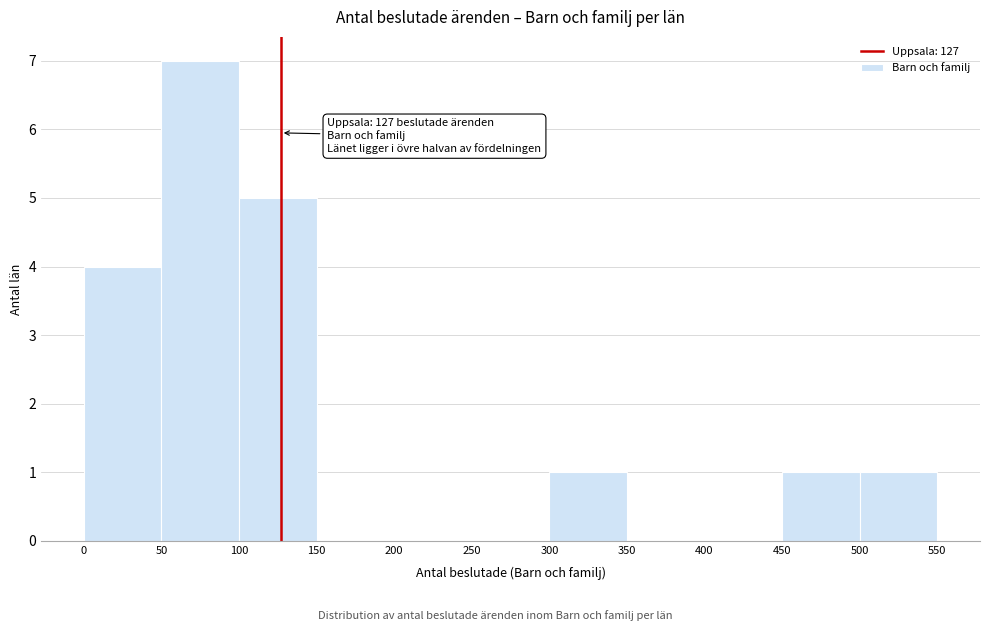

Which range on the x-axis has the tallest bar?

50 to 100